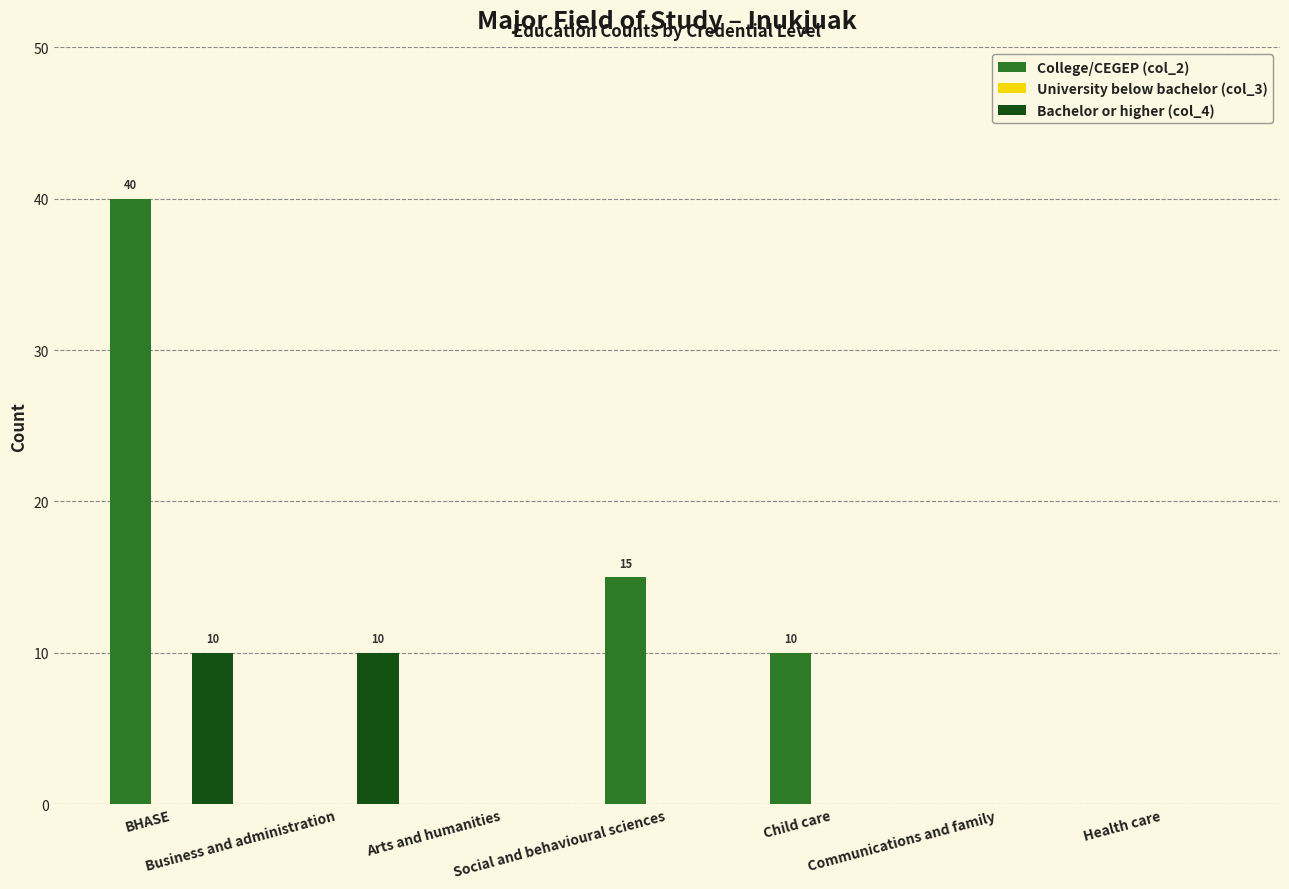

What is the maximum value for College/CEGEP (col_2)?

40